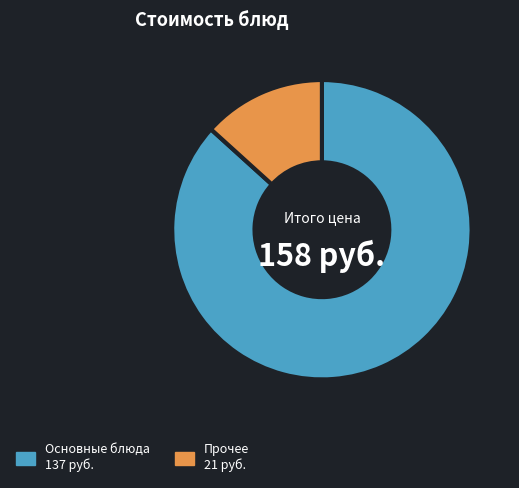

Is there a majority slice in this chart?

Yes